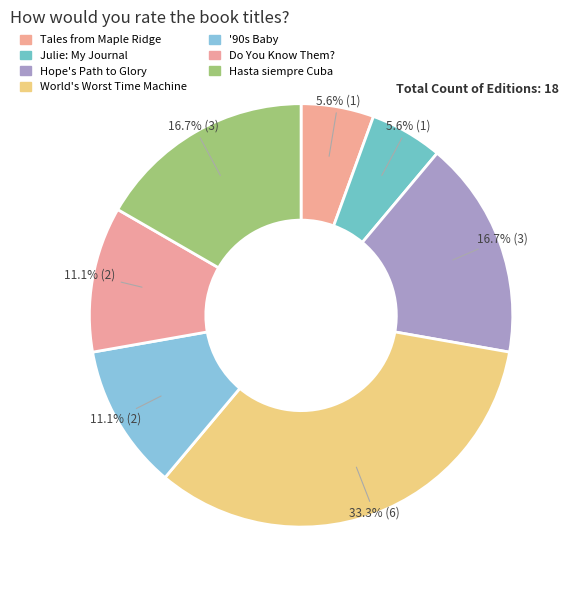

Is the sum of Hope's Path to Glory and Do You Know Them? greater than half?

No